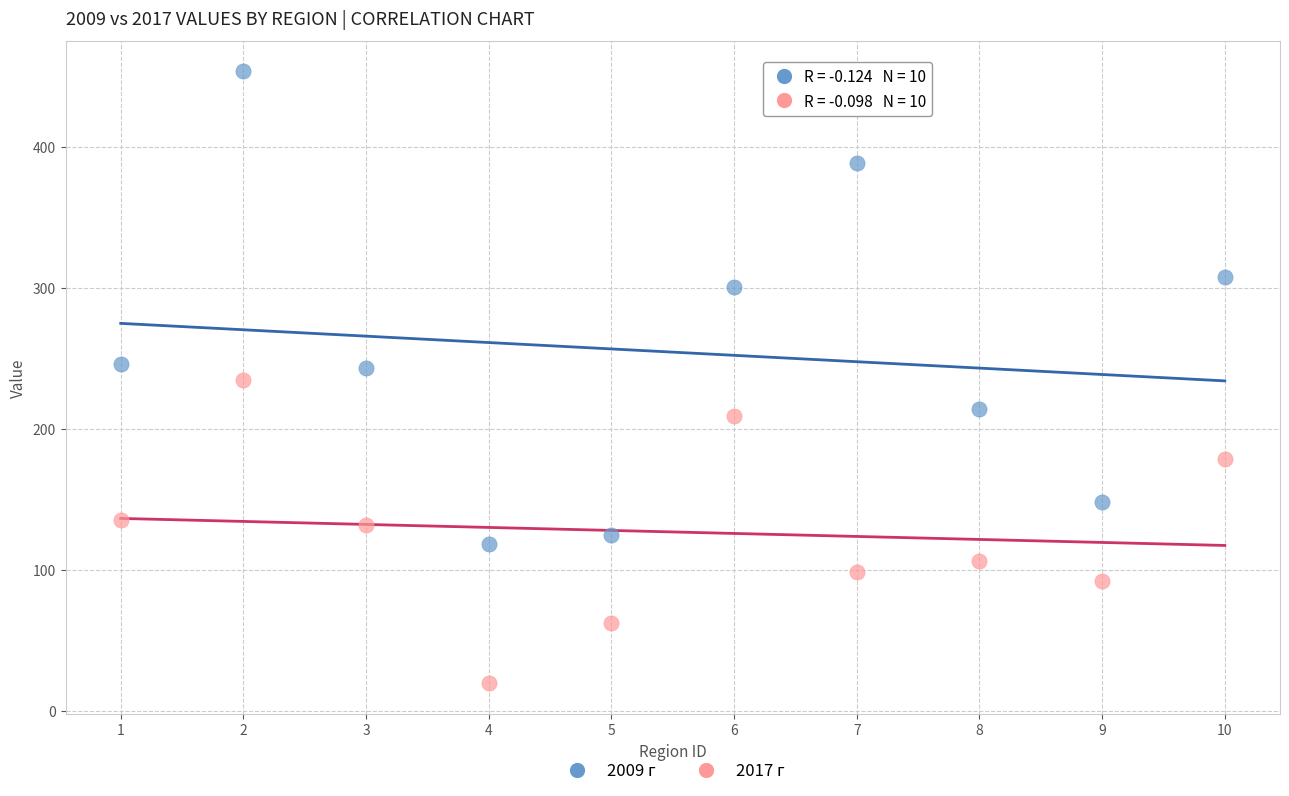

What are all the series names shown in the legend?

2009 г, 2017 г